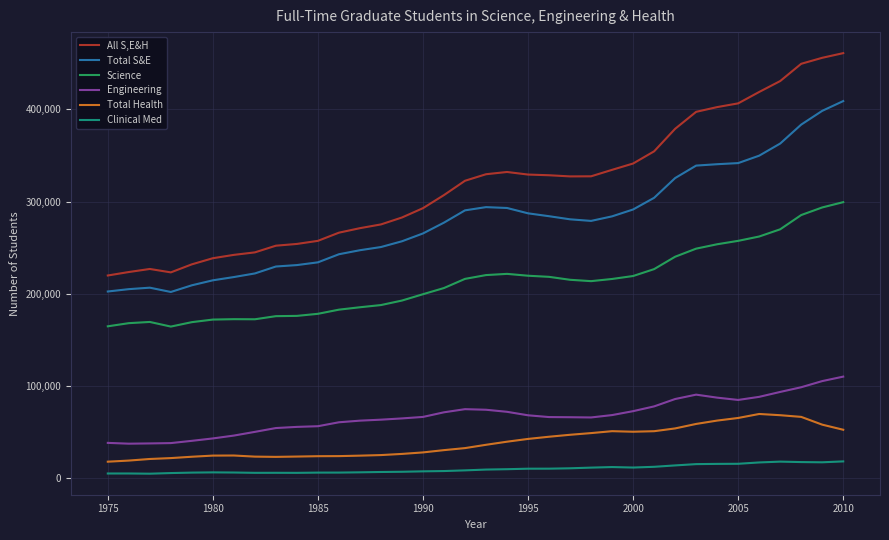

What is the difference between the maximum and minimum values in the All S,E&H series?

241537